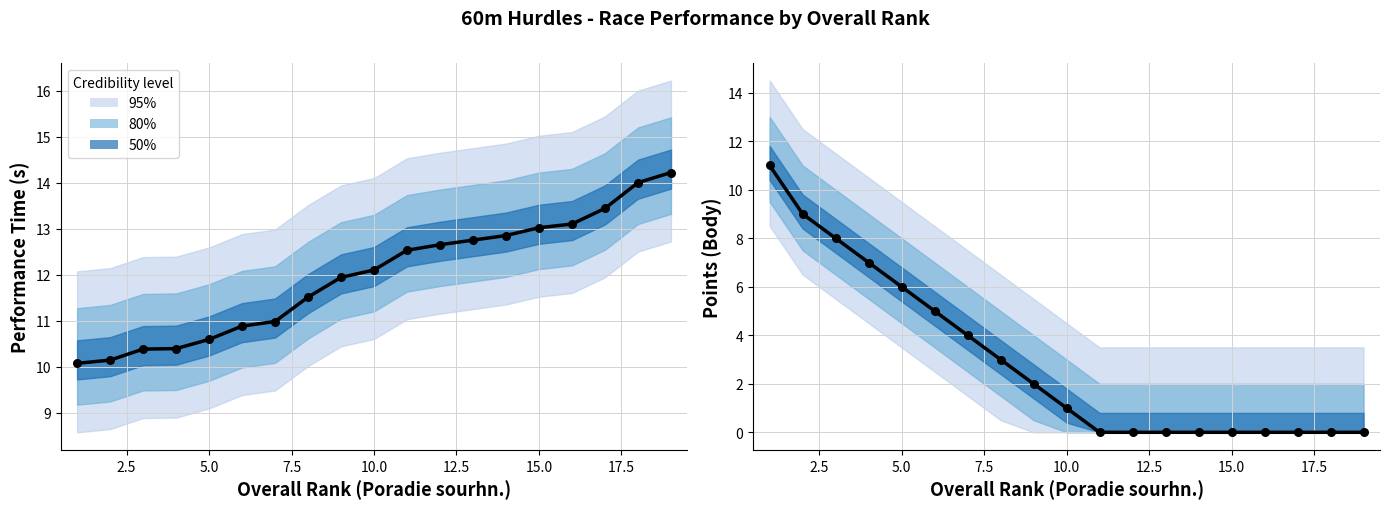

Which series has the widest spread of Y values?

Mean (Body)